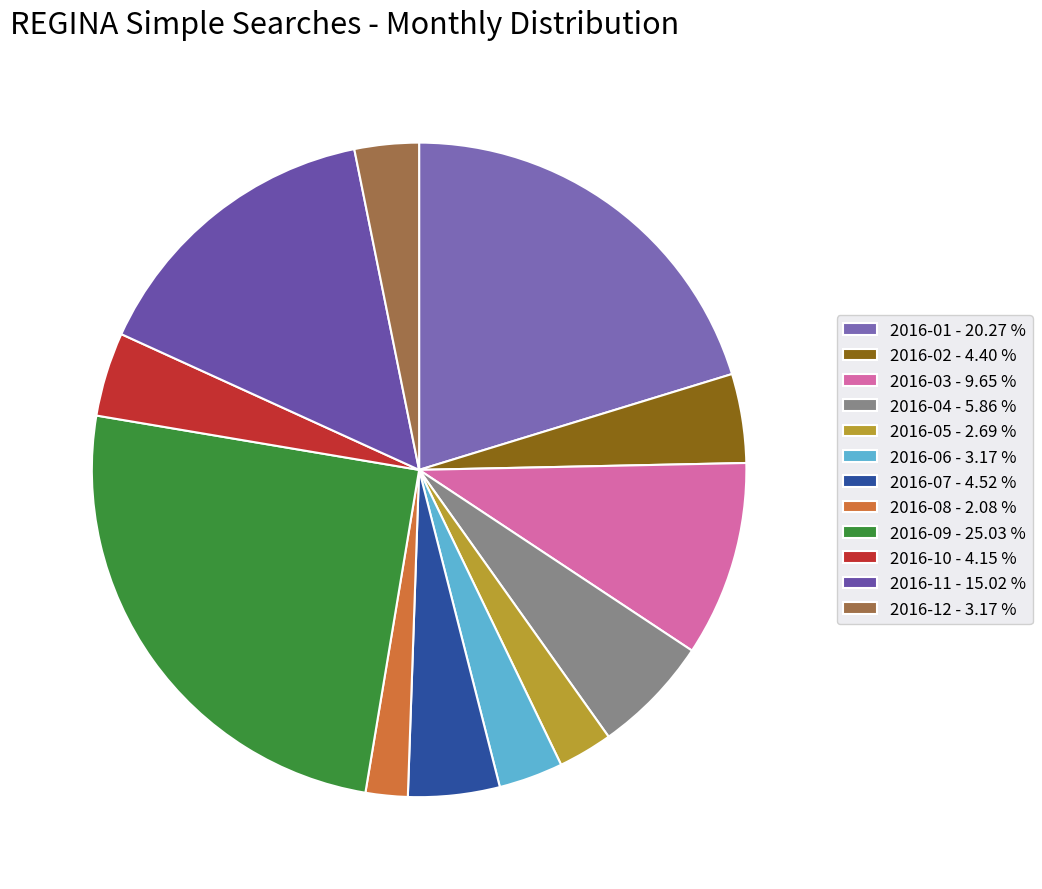

Count the number of slices in the pie.

12